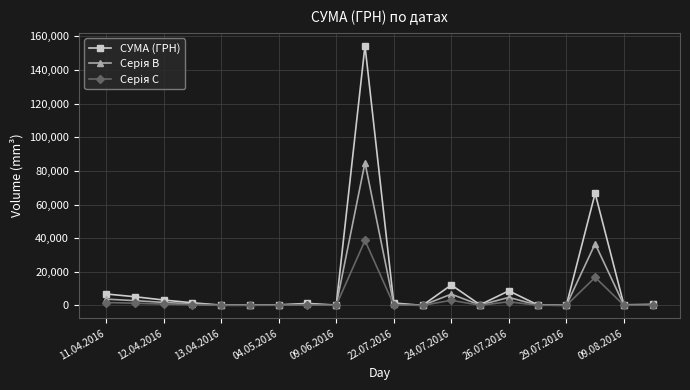

Which series has the largest total across all categories?

СУМА (ГРН)